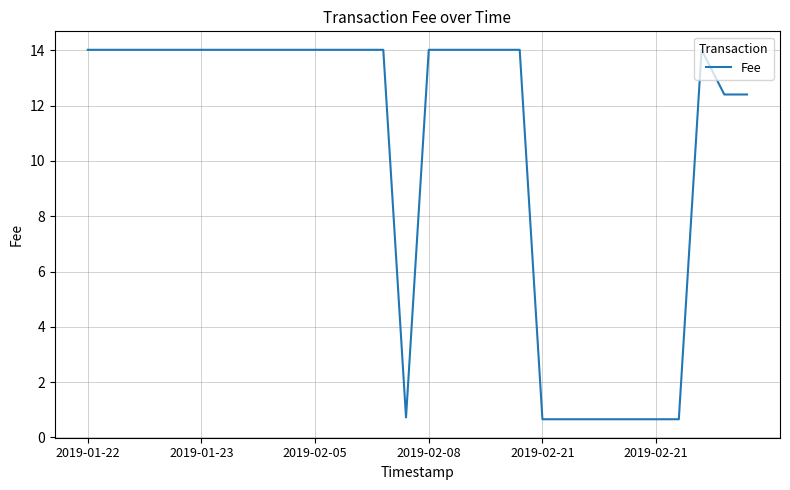

What is the greatest value displayed?

14.0